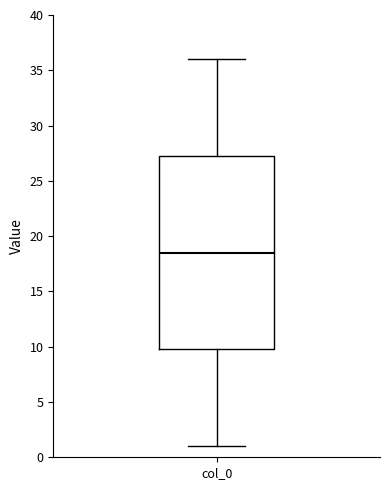

Transcribe this box plot: give where the median line is, the range the box spans, and where the two whiskers end, as read against the y-axis. The values are not printed on the chart, so give them approximately, as read against the axis.

median 18.5, box 10.0 to 27.5, whiskers 1.0 to 36.0